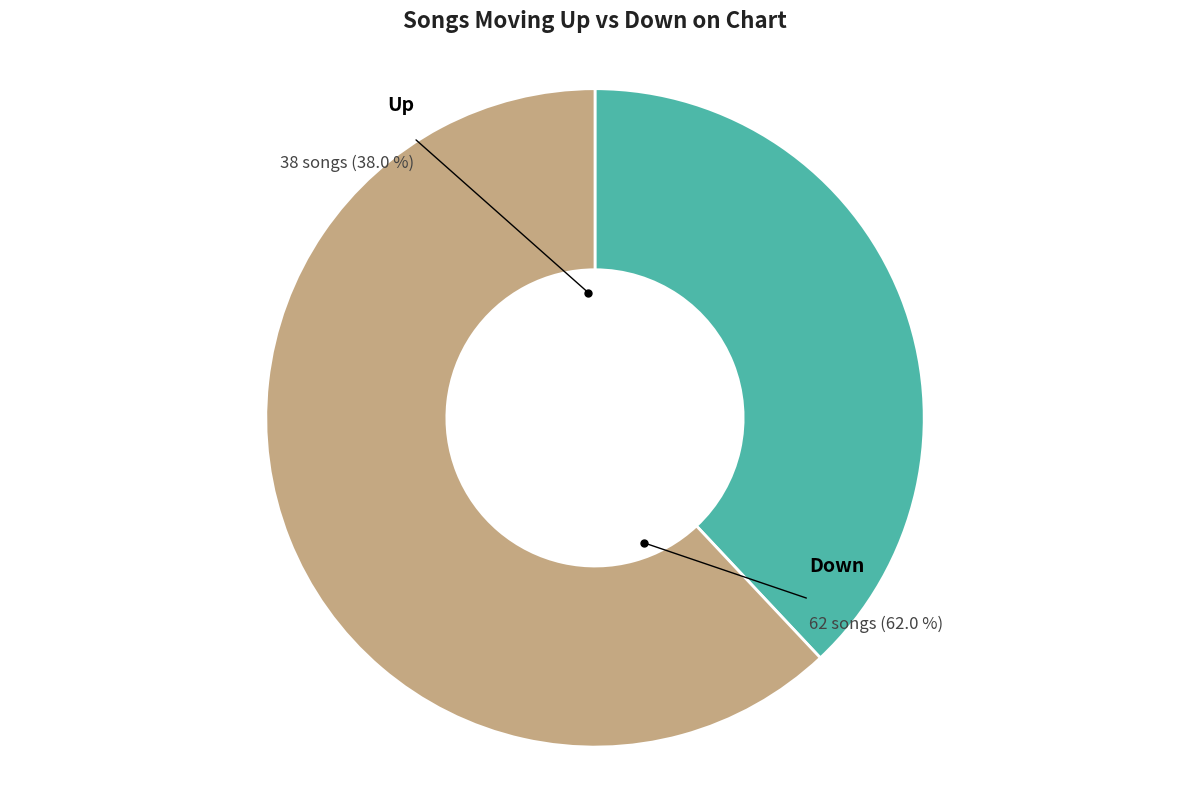

Rank the categories by value from lowest to highest.

up, down